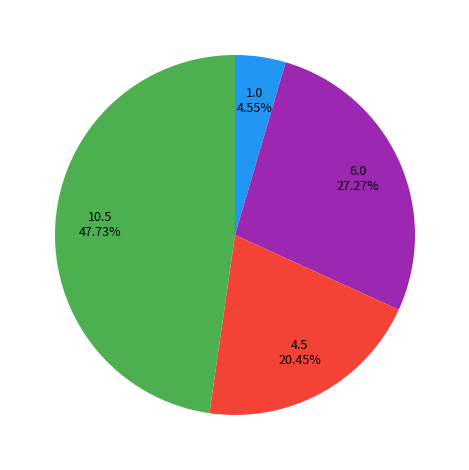

Is there a majority slice in this chart?

No